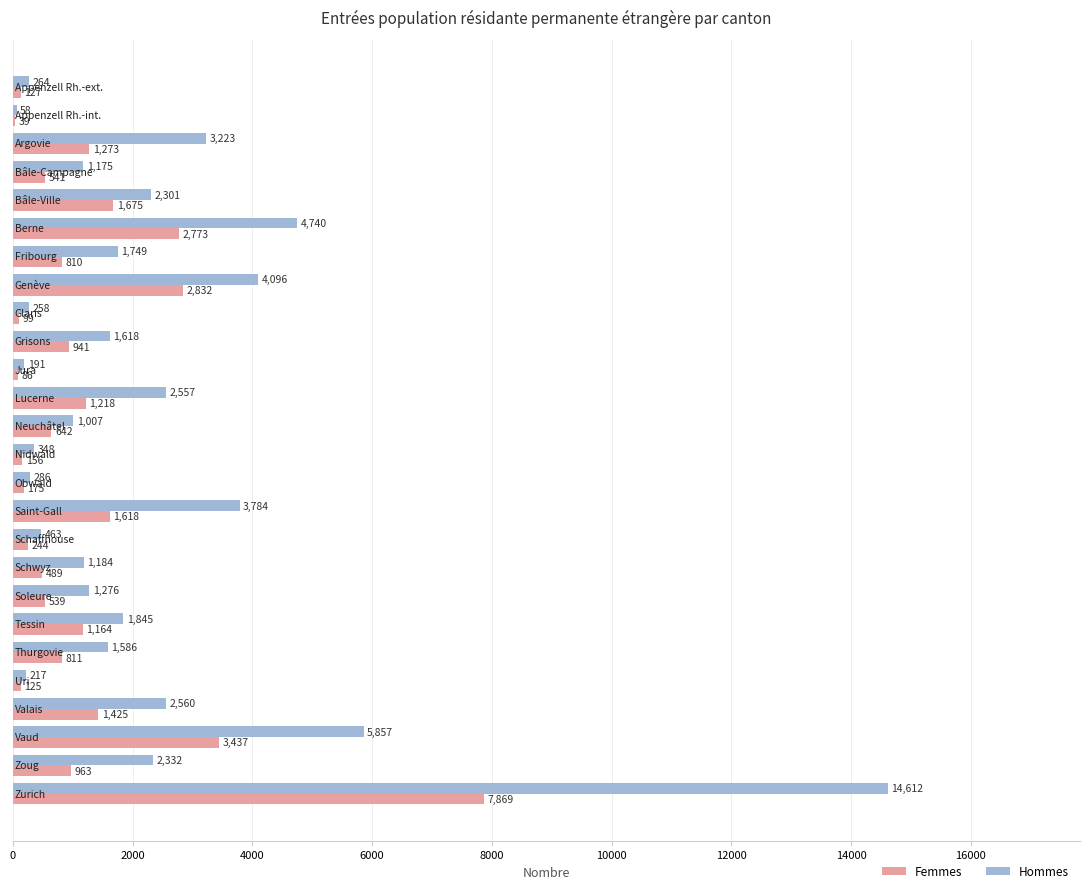

What is the greatest value displayed?

14612